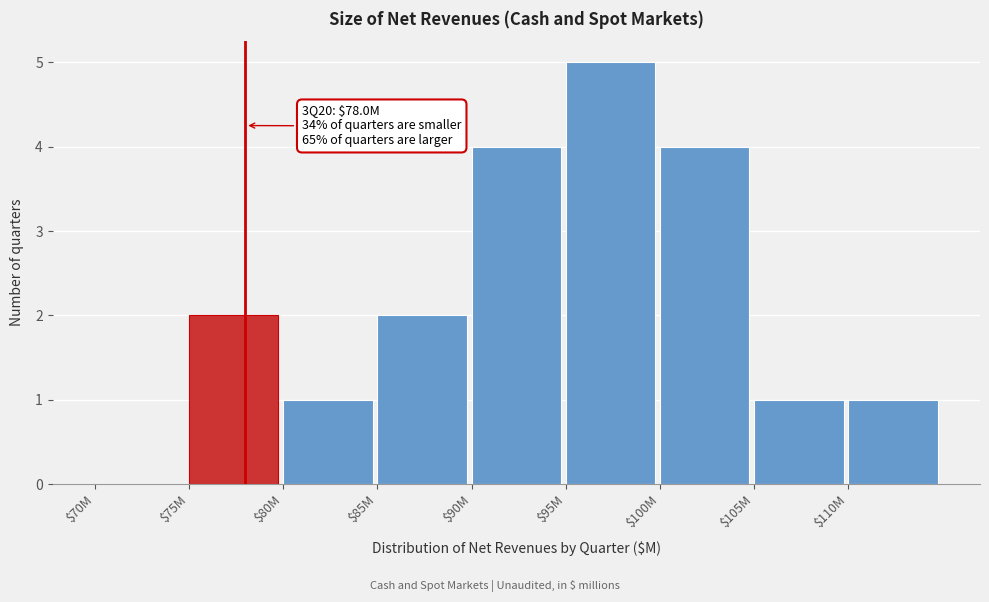

What is the greatest value displayed?

5